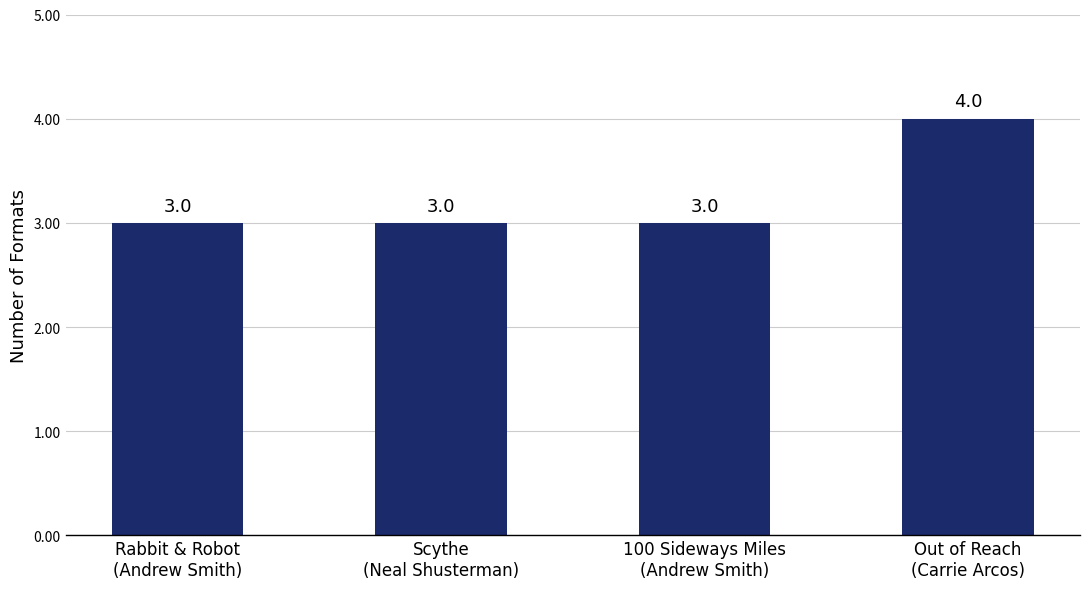

What is the smallest value displayed?

3